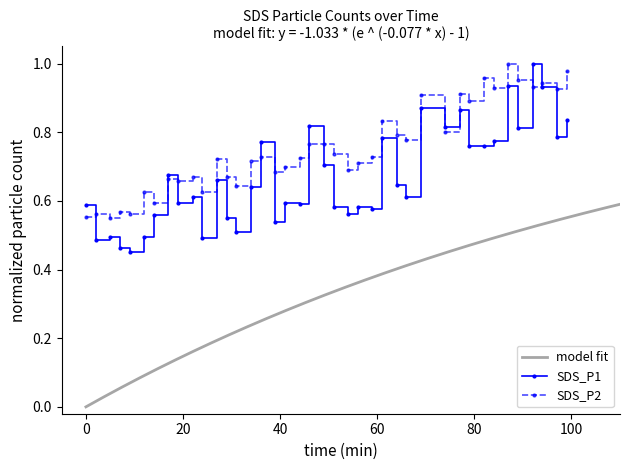

True or false: SDS_P2 has more than 2 points higher than both neighbors.

True